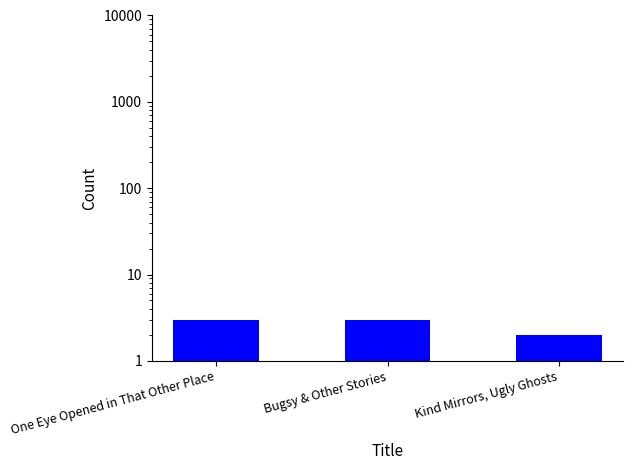

What position from the left is Kind Mirrors, Ugly Ghosts?

3